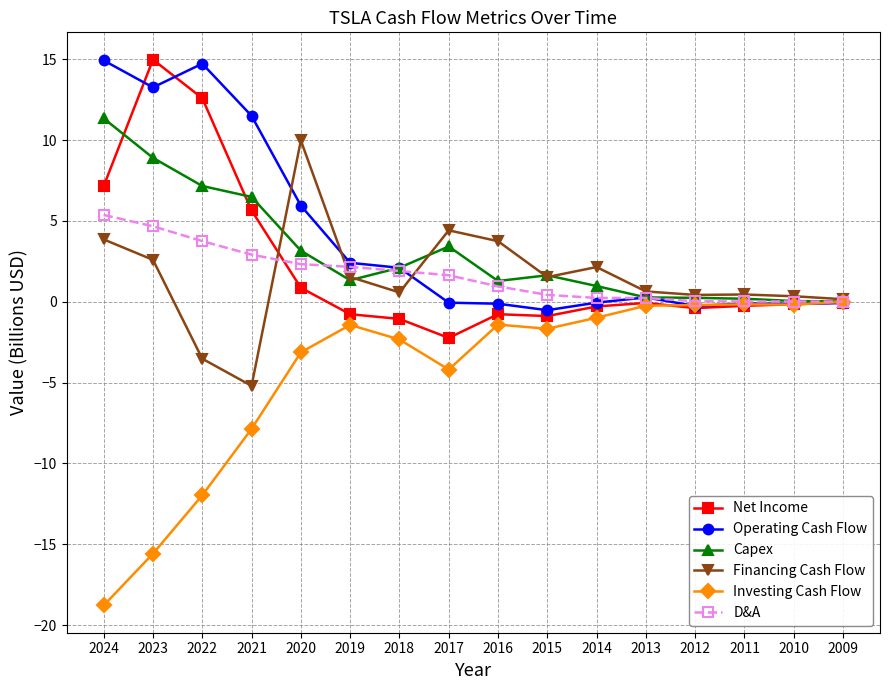

In Capex, how many points are lower than both neighbors (excluding endpoints)?

2